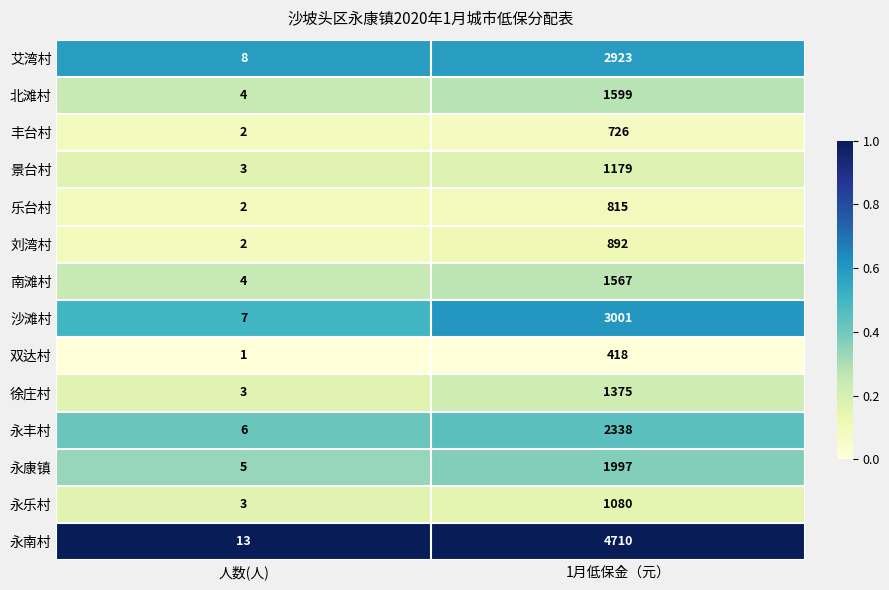

Reading left to right, extract all data points from this chart.

艾湾村: 人数(人)=8	1月低保金（元）=2923
北滩村: 人数(人)=4	1月低保金（元）=1599
丰台村: 人数(人)=2	1月低保金（元）=726
景台村: 人数(人)=3	1月低保金（元）=1179
乐台村: 人数(人)=2	1月低保金（元）=815
刘湾村: 人数(人)=2	1月低保金（元）=892
南滩村: 人数(人)=4	1月低保金（元）=1567
沙滩村: 人数(人)=7	1月低保金（元）=3001
双达村: 人数(人)=1	1月低保金（元）=418
徐庄村: 人数(人)=3	1月低保金（元）=1375
永丰村: 人数(人)=6	1月低保金（元）=2338
永康镇: 人数(人)=5	1月低保金（元）=1997
永乐村: 人数(人)=3	1月低保金（元）=1080
永南村: 人数(人)=13	1月低保金（元）=4710